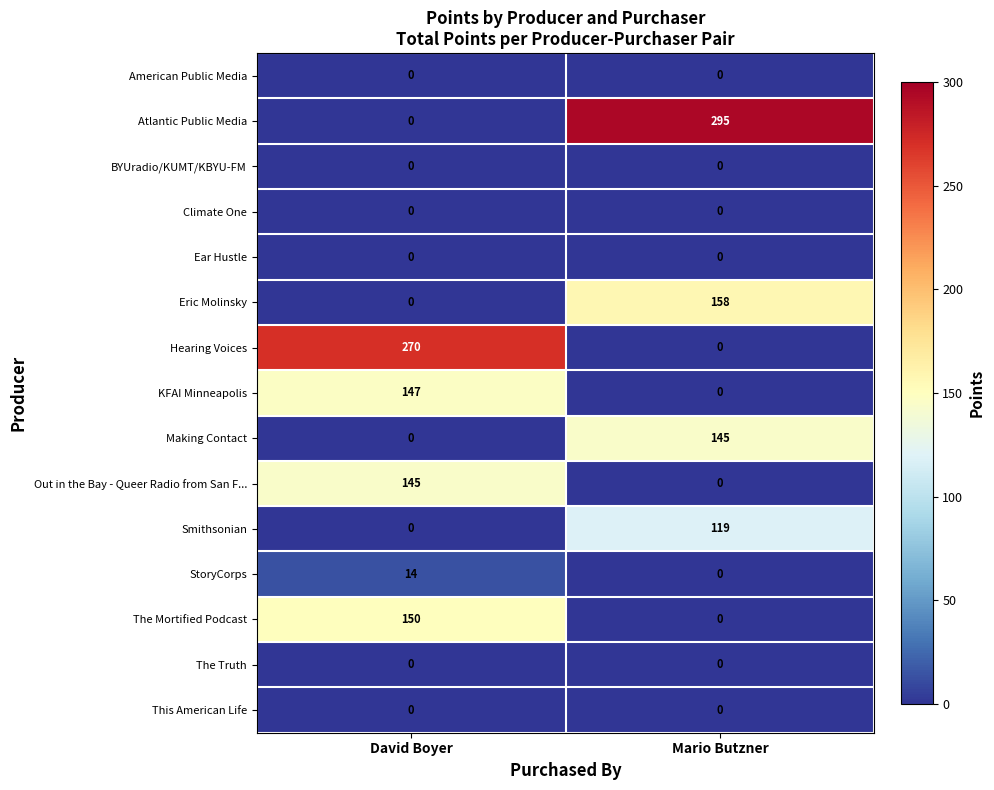

Which series has the widest spread of values?

Atlantic Public Media